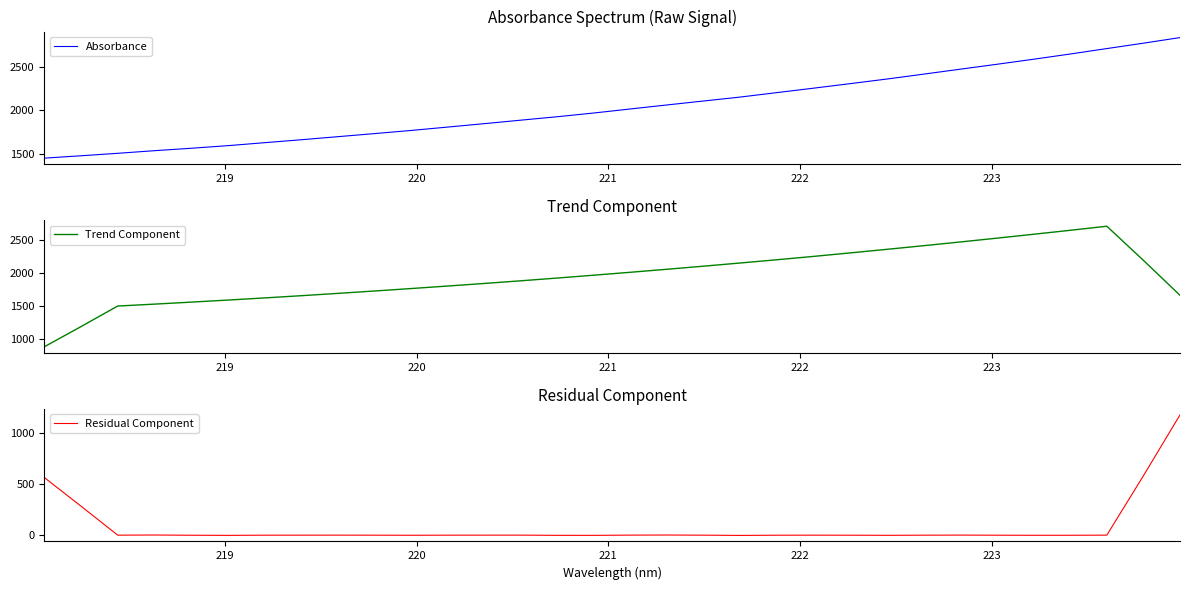

What is the value of the Trend Component point at the 1st from the left?

884.8